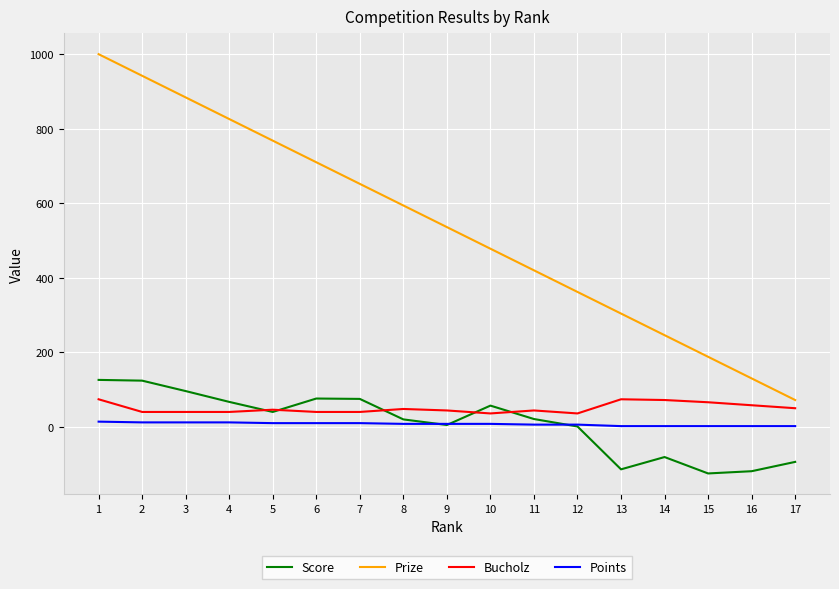

How many series are shown in this chart?

4